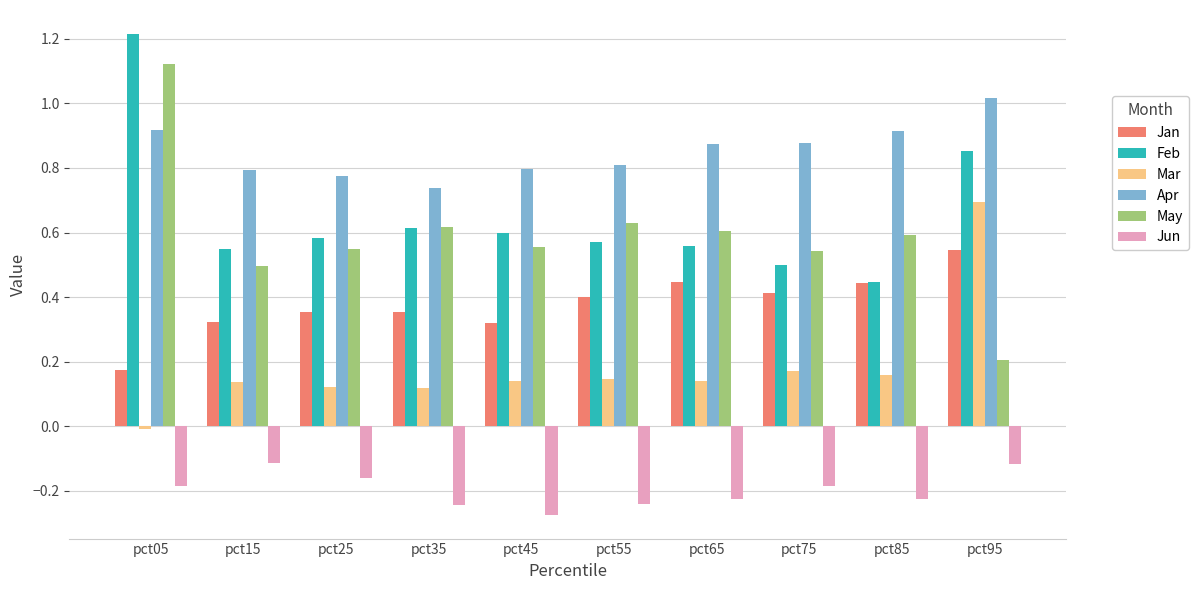

Is the value of May at pct05 greater than the value of Mar at pct45?

Yes